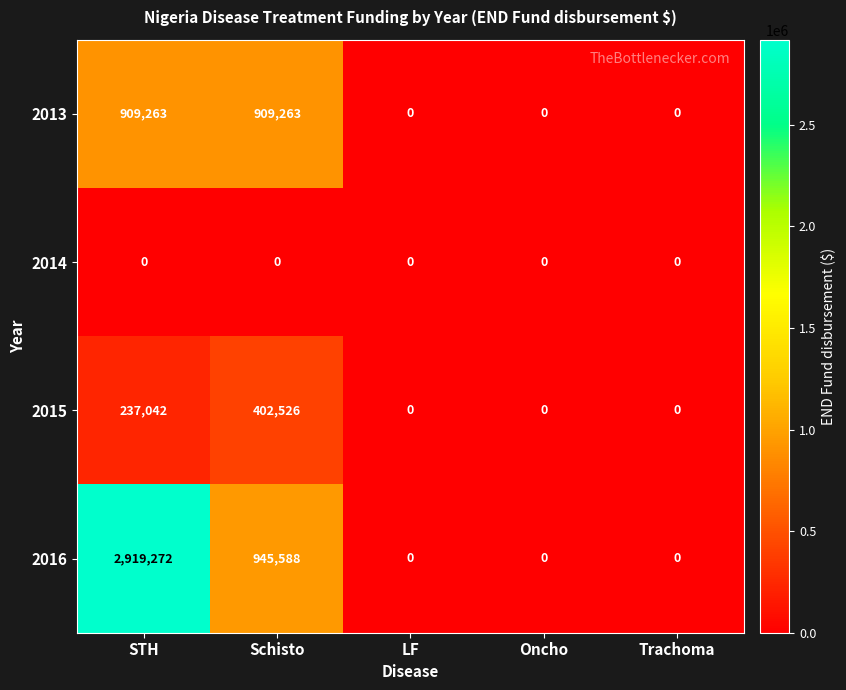

True or false: 2015 has a value of 237042 at STH.

True